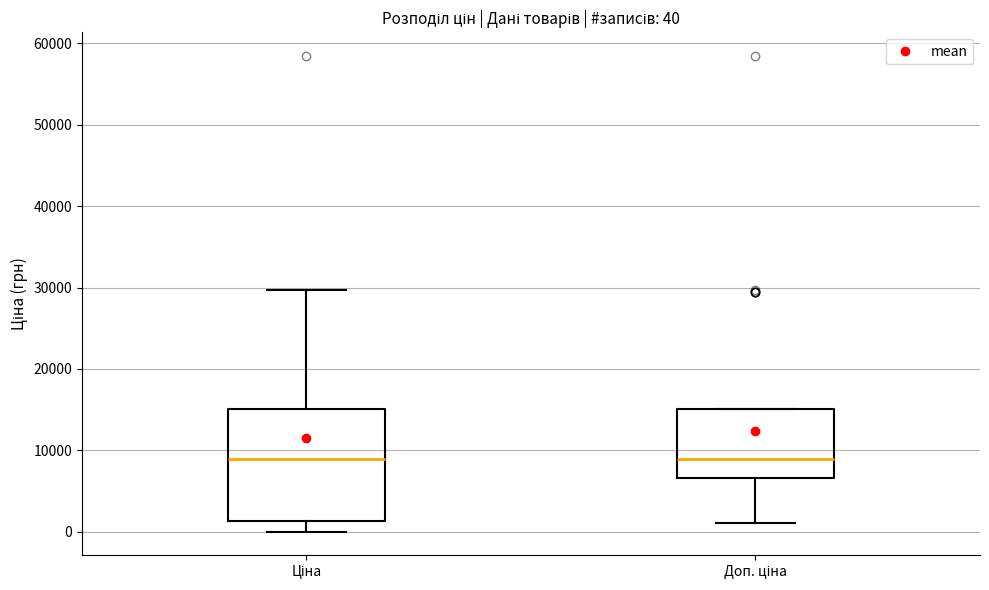

Which box is the tallest, from its lower edge to its upper edge?

Ціна